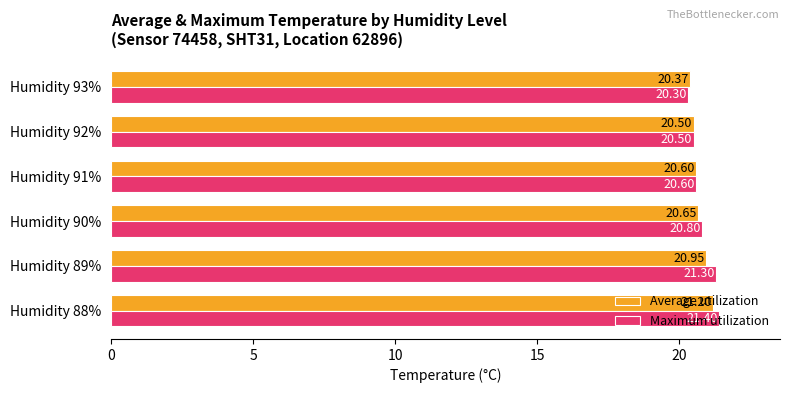

Rank the series by their average value, from highest to lowest.

Maximum utilization, Average utilization